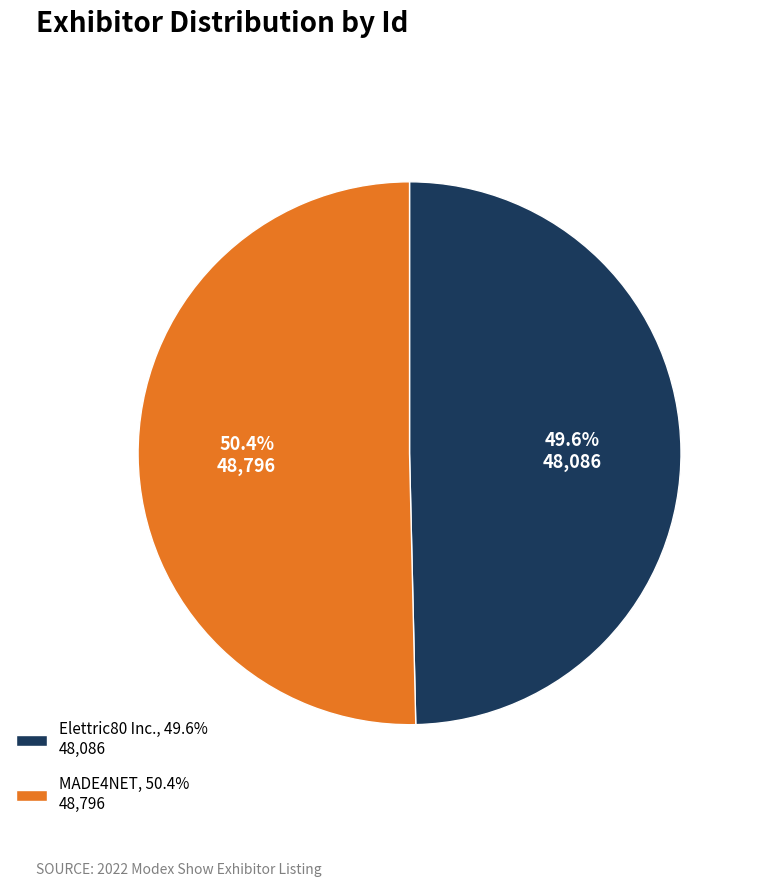

To the nearest percent, what portion does Elettric80 Inc. represent?

50%